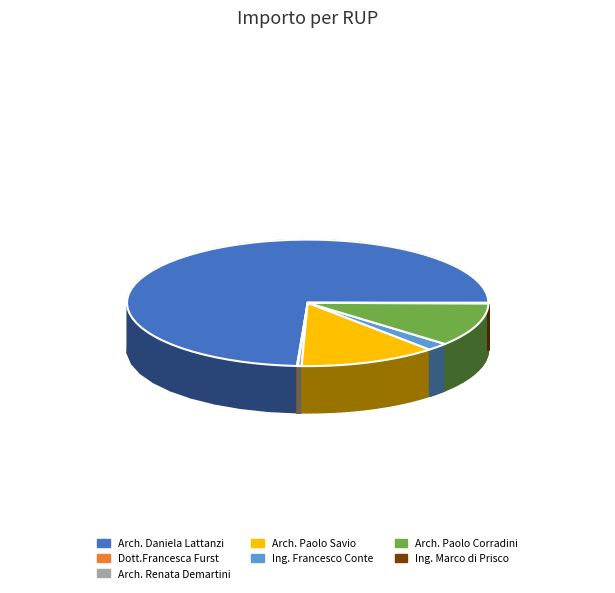

Rank the categories by value from lowest to highest.

Dott.Francesca Furst, Ing. Marco di Prisco, Arch. Renata Demartini, Ing. Francesco Conte, Arch. Paolo Corradini, Arch. Paolo Savio, Arch. Daniela Lattanzi